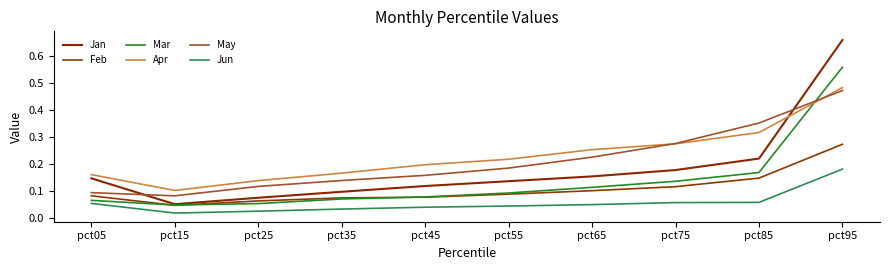

What is the average value of the May series?

0.2